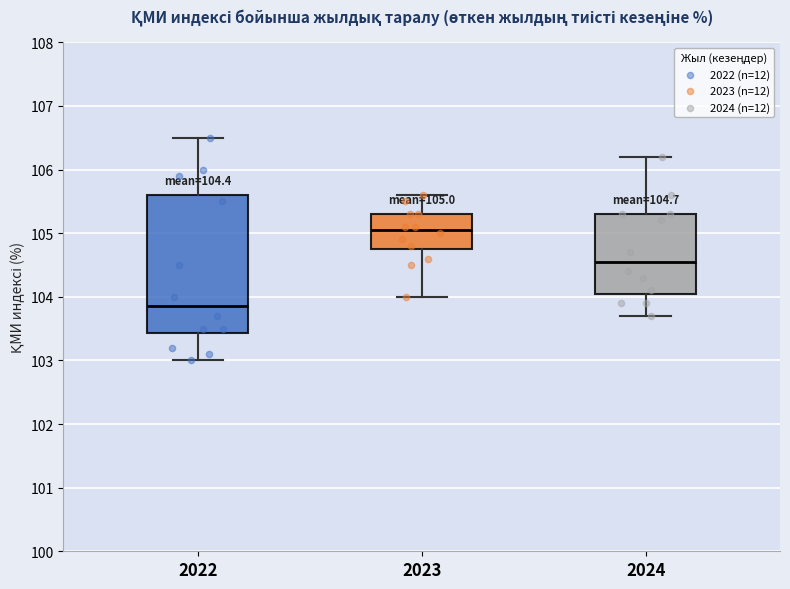

Which box is the tallest, from its lower edge to its upper edge?

2022